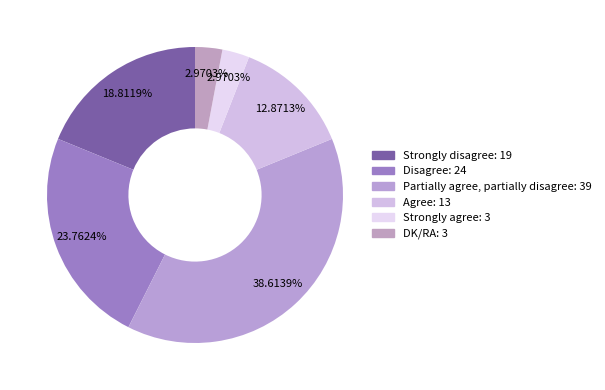

To the nearest percent, what is the average slice percentage?

17%